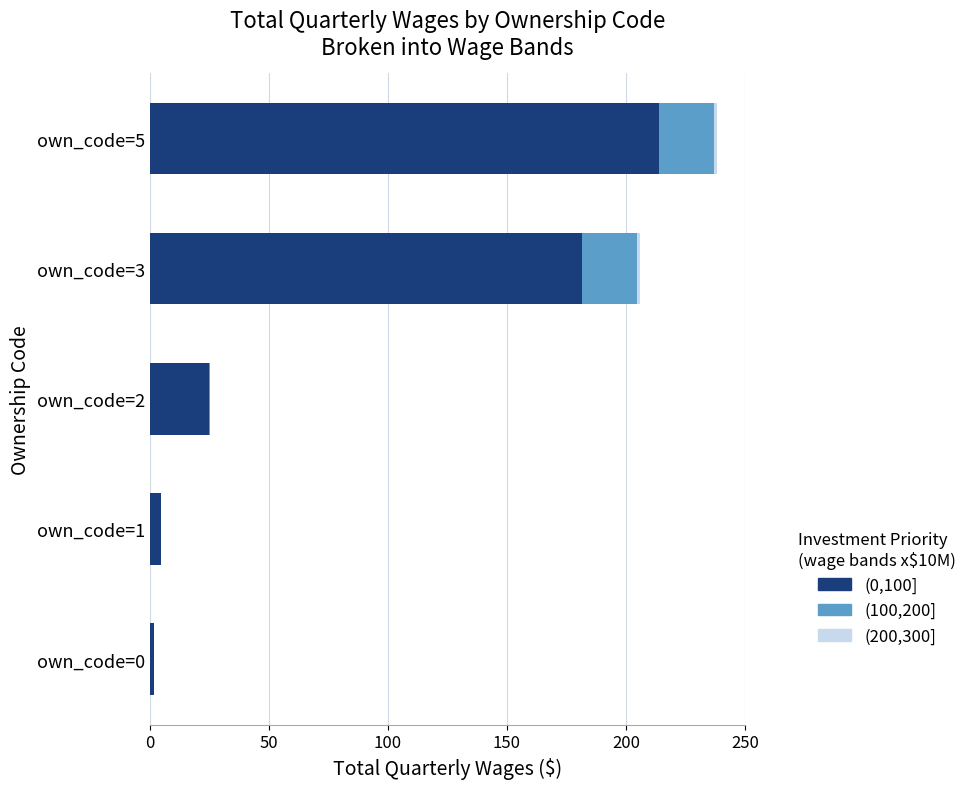

Where is (0,100] nearest to the value 107?

own_code=3